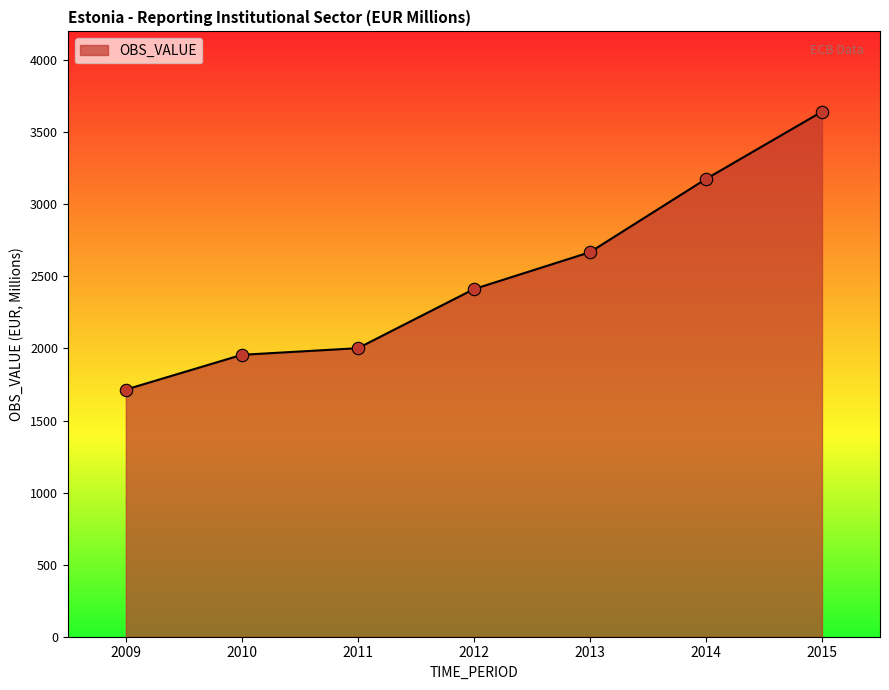

Which has a higher value, 2012 or 2013?

2013